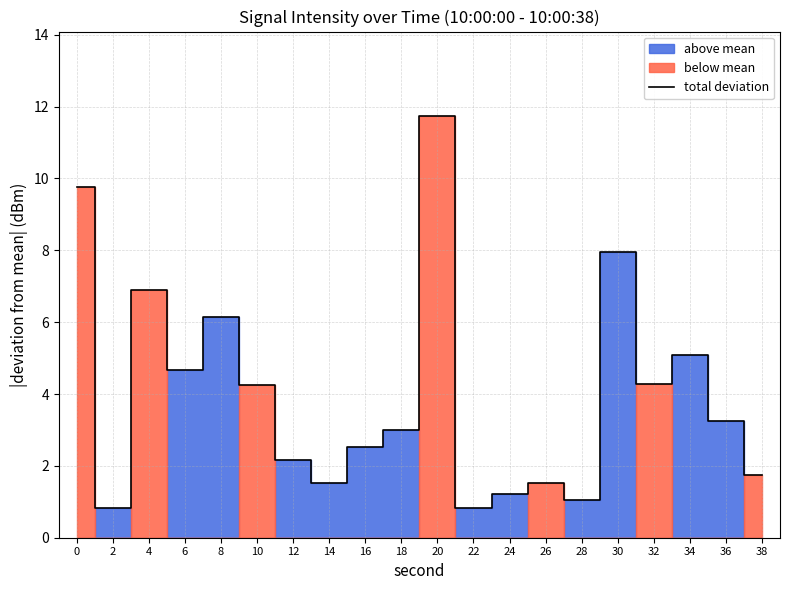

What is the difference between the maximum and second lowest values?

10.9